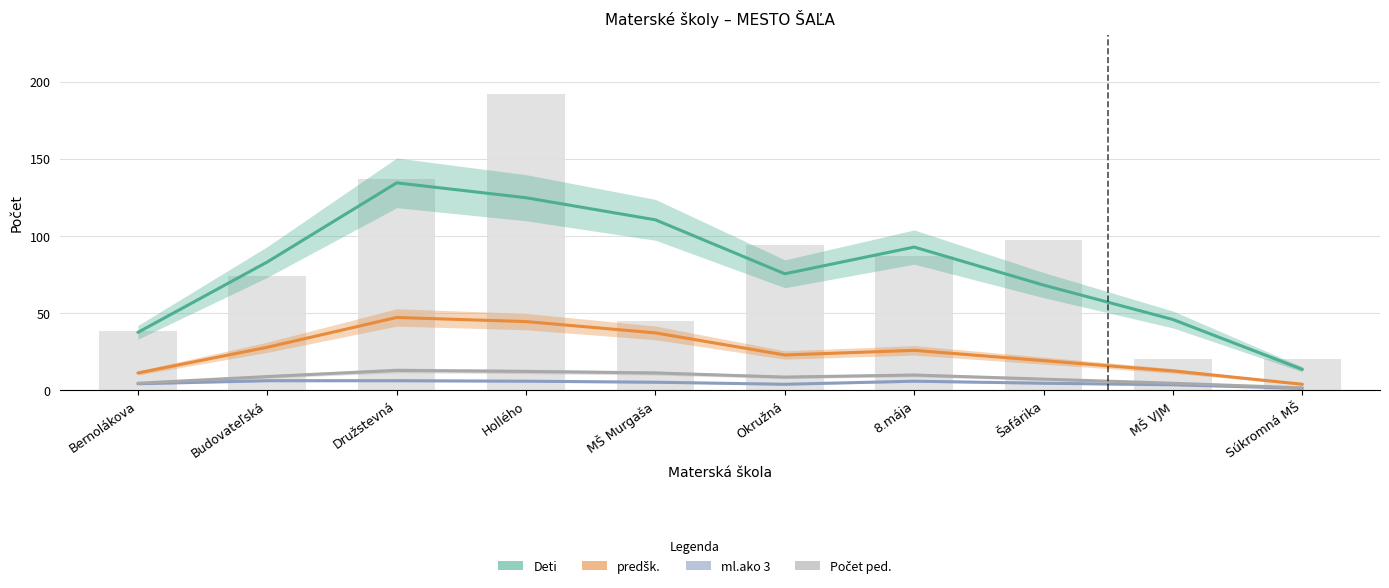

Which category has the highest value in the predšk. series?

Družstevná